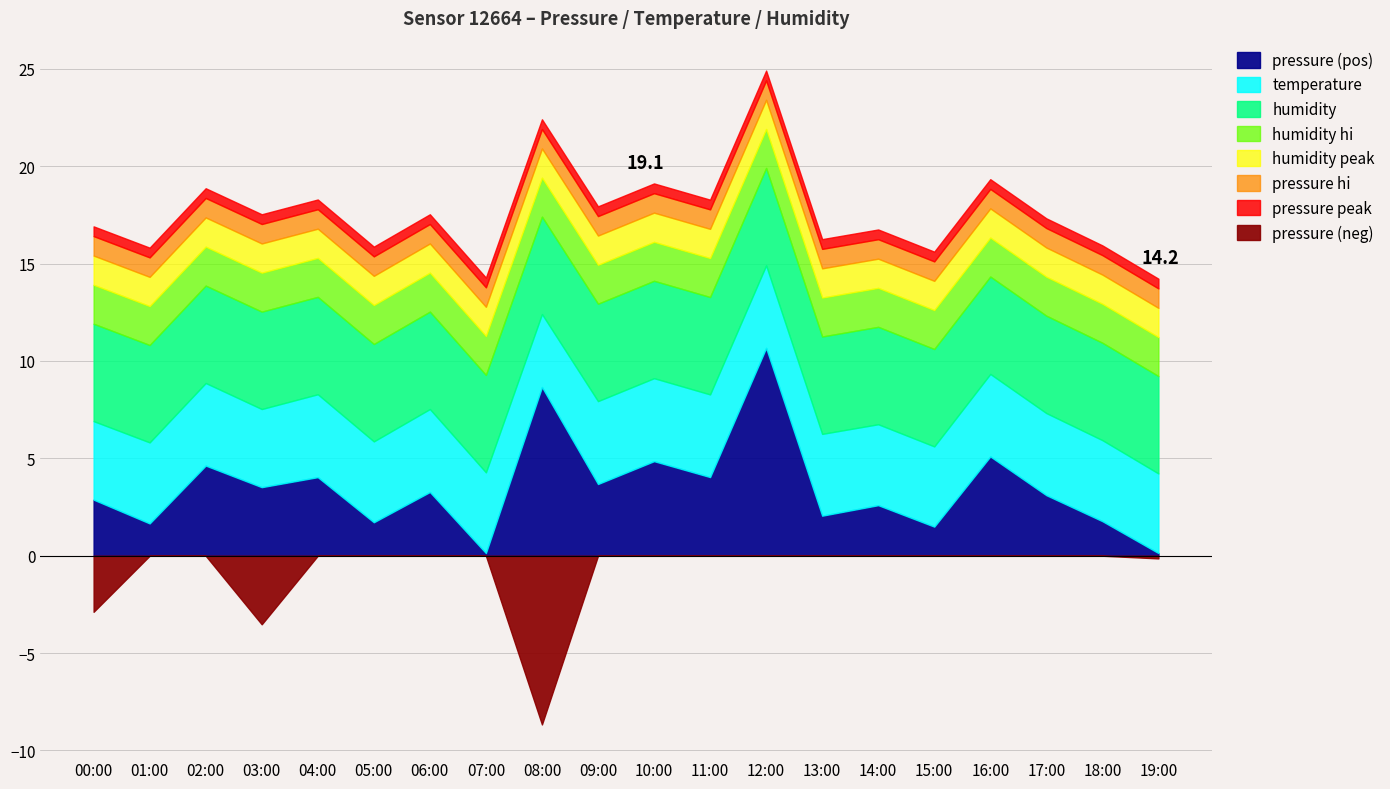

How many values in the pressure series exceed 101138?

10